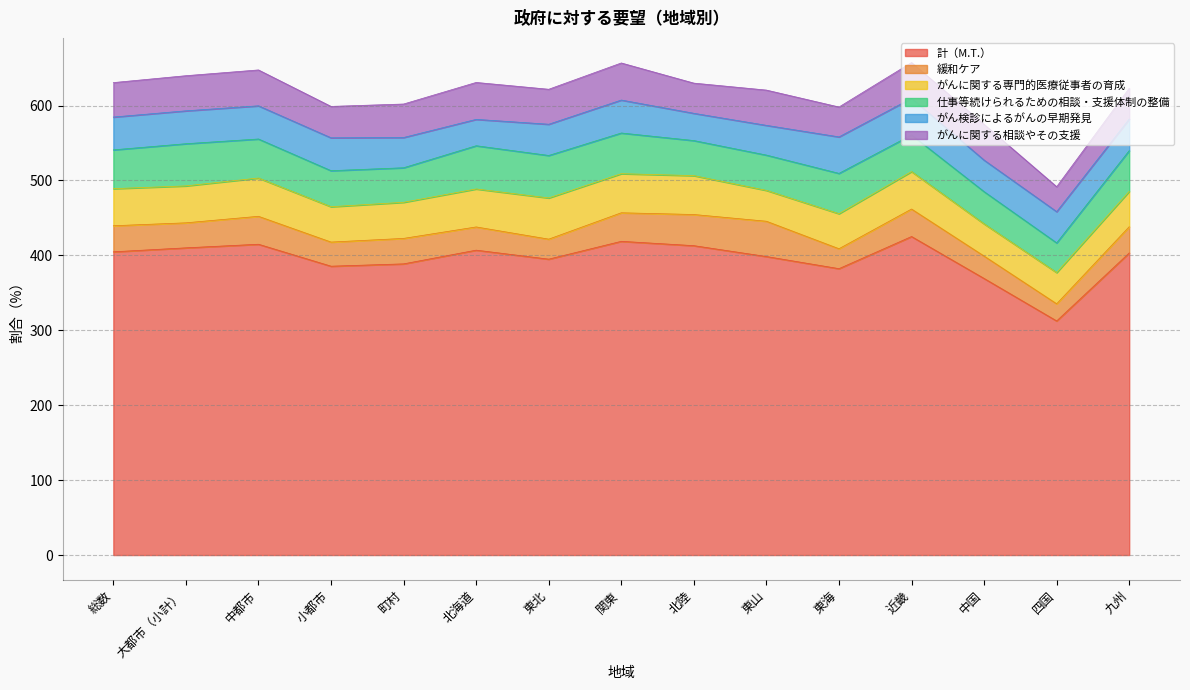

Where is the first local maximum for がんに関する相談やその支援?

中都市